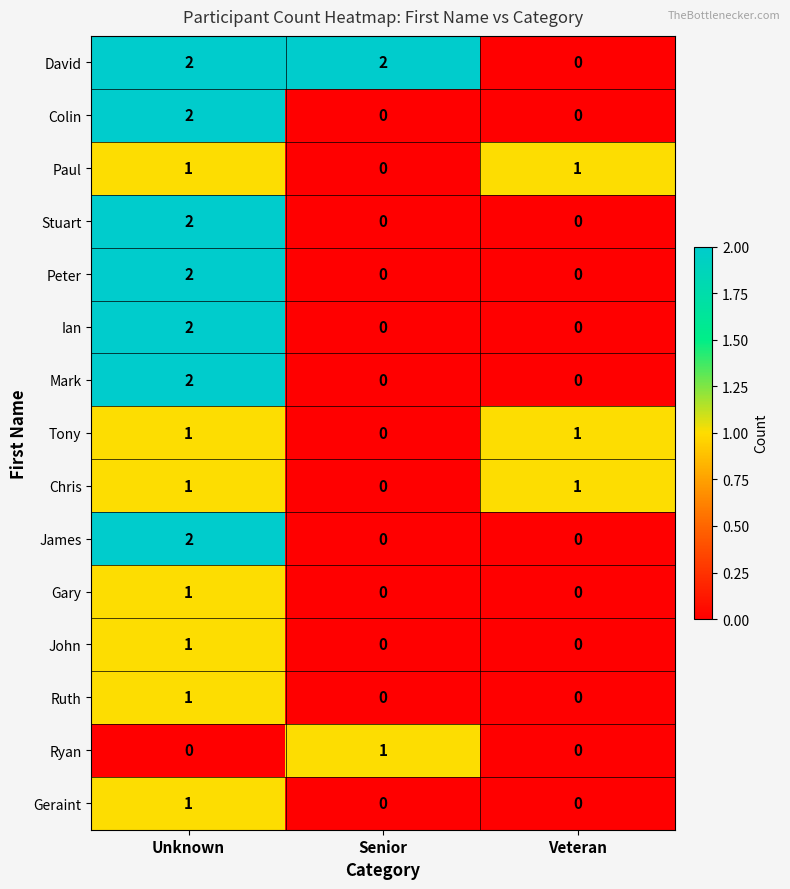

How many Stuart values are between 0 and 2?

3